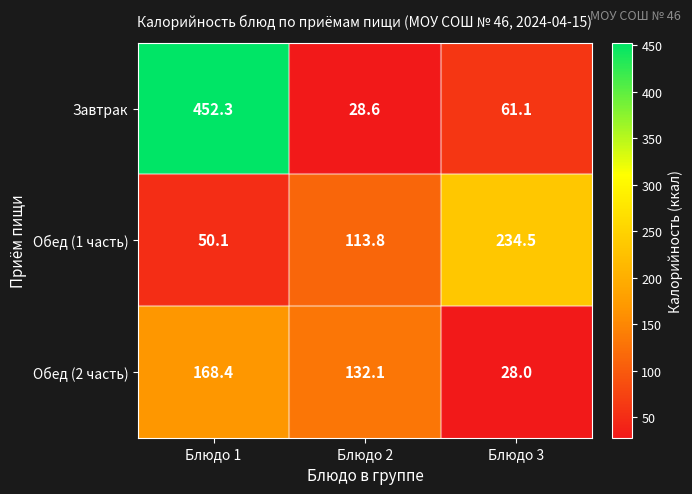

At how many categories does at least one series exceed 238?

1